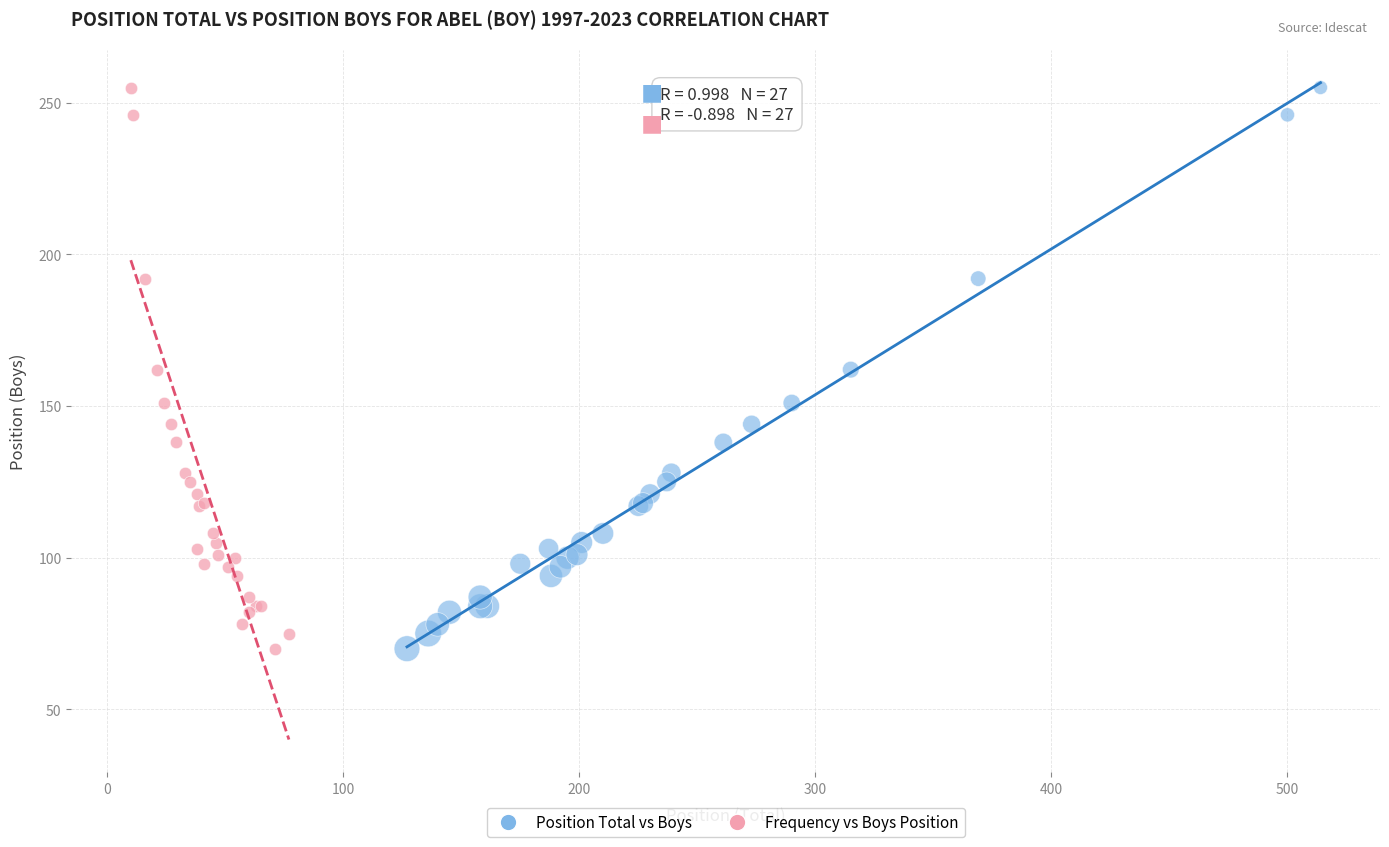

What are all the series names shown in the legend?

Position Total vs Boys, Frequency vs Boys Position